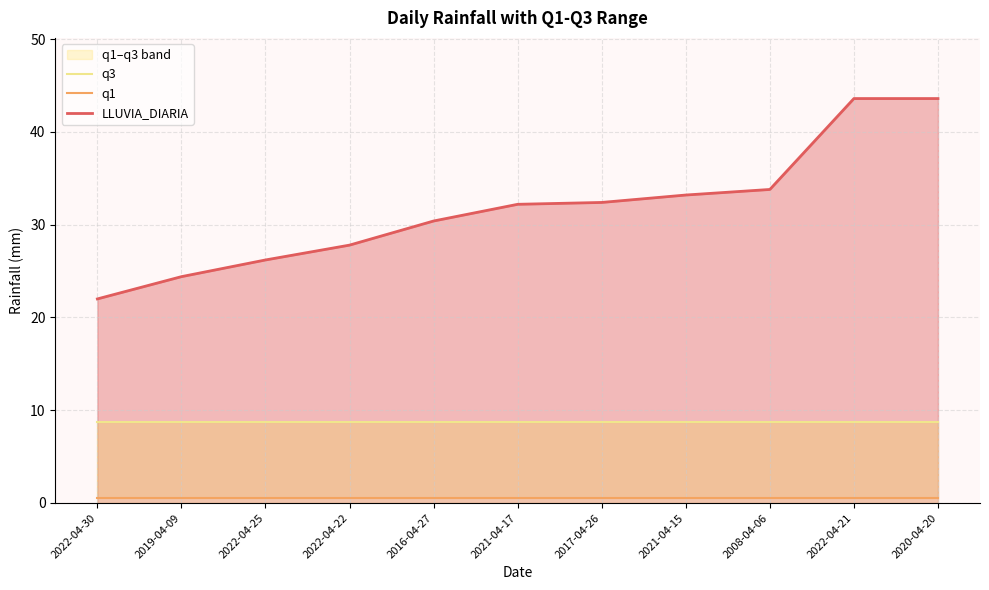

What position from the left is 2020-04-20?

11